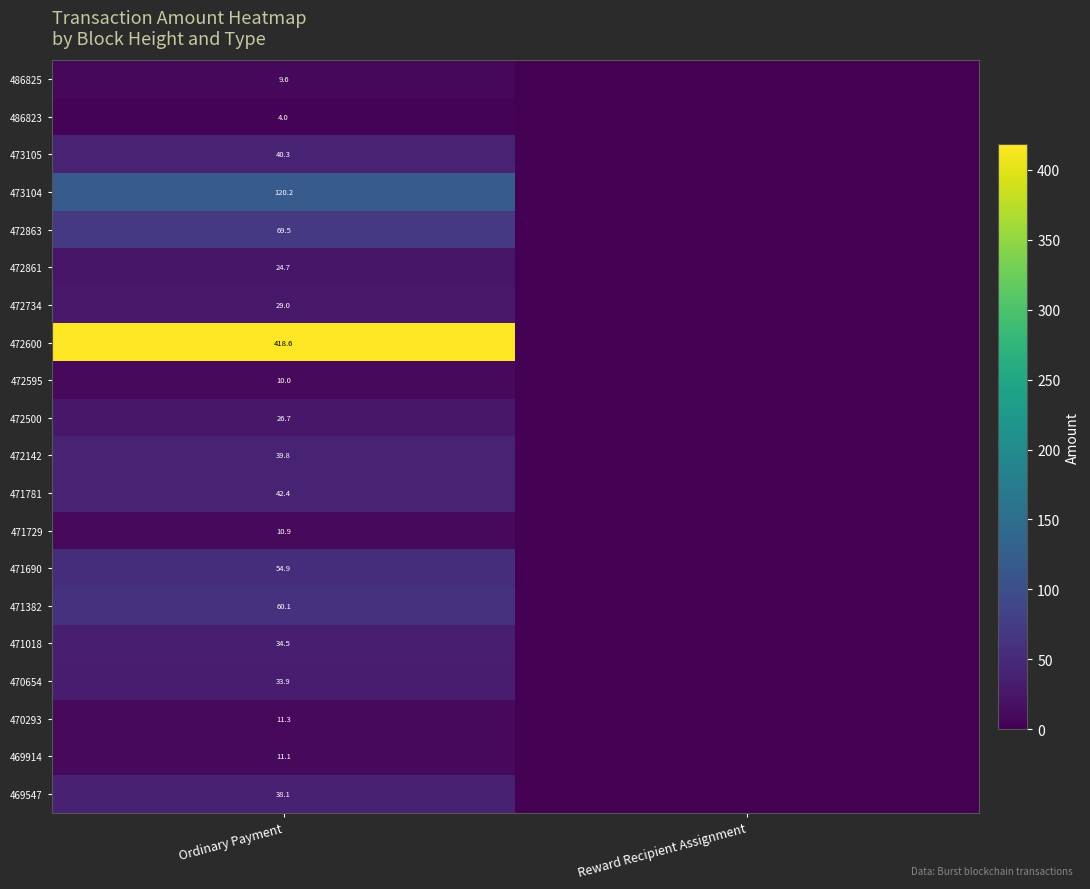

What is the total value across all series at Ordinary Payment?

1089.6